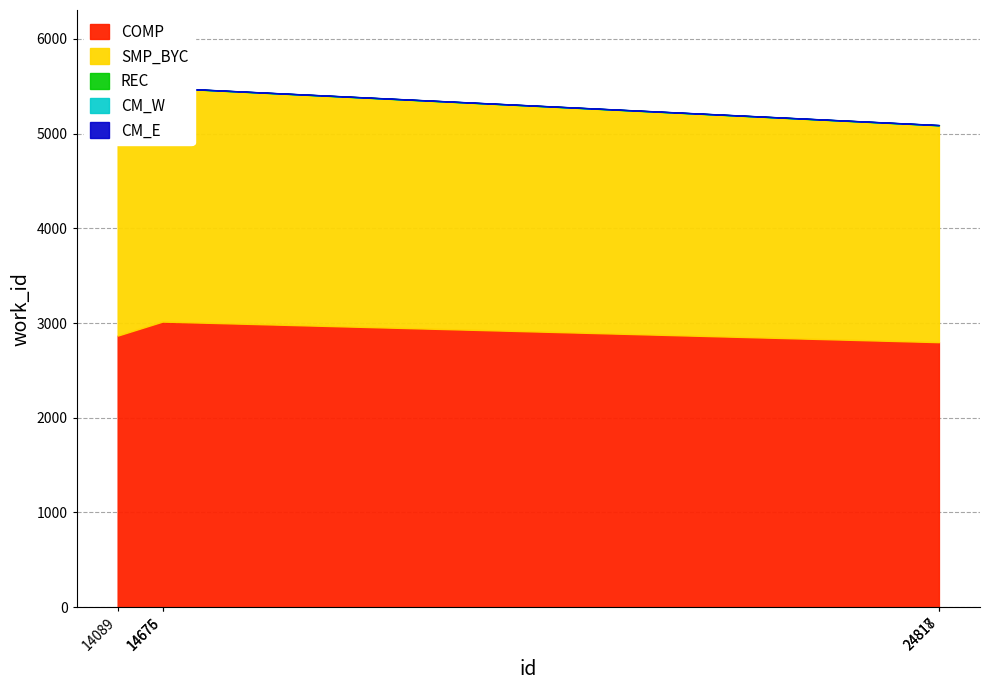

Which label corresponds to the smallest value in the chart?

24817